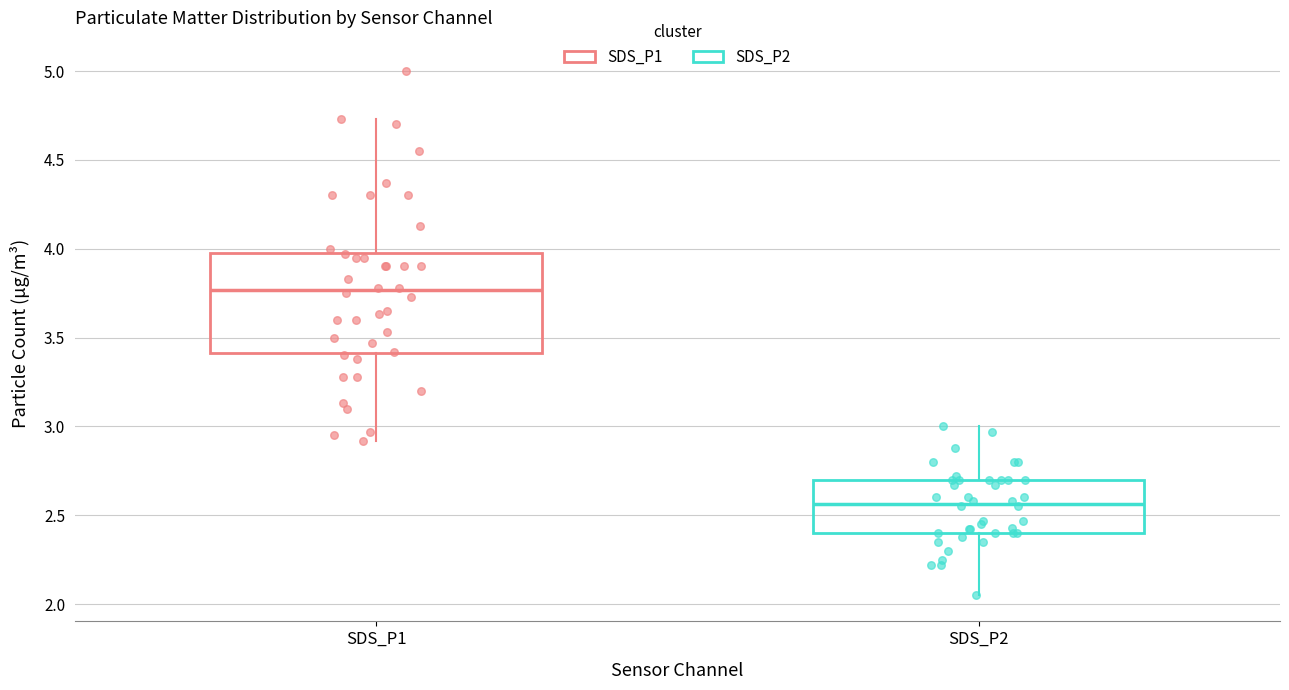

Reading left to right, transcribe this box plot: for each box, give where its median line is, the range the box spans, and where its two whiskers end, as read against the y-axis. The values are not printed on the chart, so give them approximately, as read against the axis.

SDS_P1: median 3.75, box 3.40 to 4.00, whiskers 2.90 to 4.75
SDS_P2: median 2.55, box 2.40 to 2.70, whiskers 2.05 to 3.00